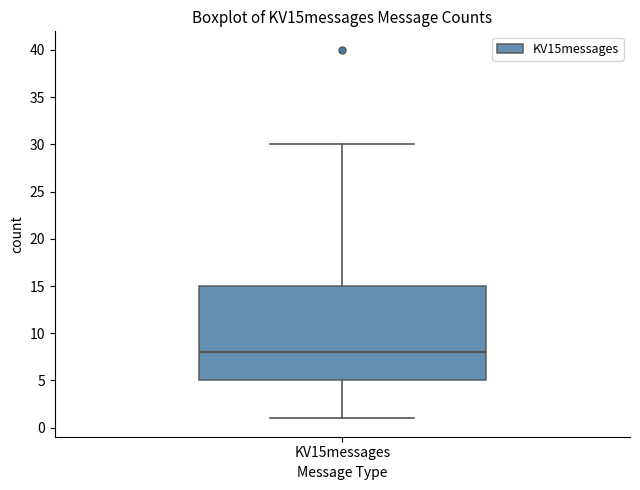

Read this box plot against the y-axis: the position of the median line, the range covered by the box, and the ends of both whiskers. The values are not printed on the chart, so give them approximately, as read against the axis.

median 8, box 5 to 15, whiskers 1 to 30